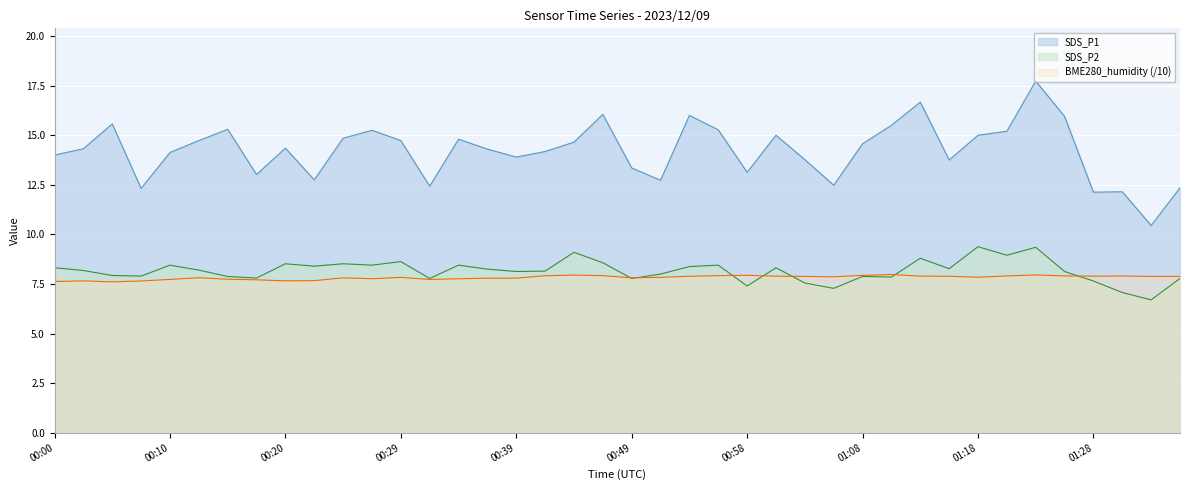

What are all the series names shown in the legend?

SDS_P1, SDS_P2, BME280_humidity (/10)